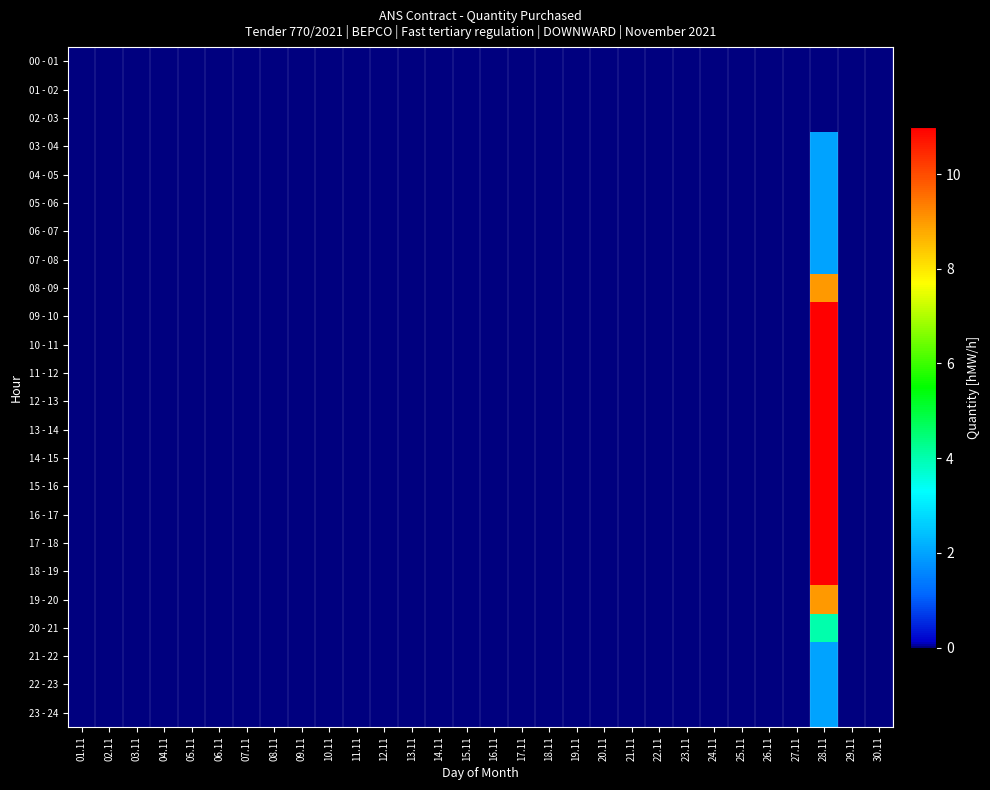

Reading left to right, transcribe all the data shown in this chart.

00 - 01: 01.11=0	02.11=0	03.11=0	04.11=0	05.11=0	06.11=0	07.11=0	08.11=0	09.11=0	10.11=0	11.11=0	12.11=0	13.11=0	14.11=0	15.11=0	16.11=0	17.11=0	18.11=0	19.11=0	20.11=0	21.11=0	22.11=0	23.11=0	24.11=0	25.11=0	26.11=0	27.11=0	28.11=0	29.11=0	30.11=0
01 - 02: 01.11=0	02.11=0	03.11=0	04.11=0	05.11=0	06.11=0	07.11=0	08.11=0	09.11=0	10.11=0	11.11=0	12.11=0	13.11=0	14.11=0	15.11=0	16.11=0	17.11=0	18.11=0	19.11=0	20.11=0	21.11=0	22.11=0	23.11=0	24.11=0	25.11=0	26.11=0	27.11=0	28.11=0	29.11=0	30.11=0
02 - 03: 01.11=0	02.11=0	03.11=0	04.11=0	05.11=0	06.11=0	07.11=0	08.11=0	09.11=0	10.11=0	11.11=0	12.11=0	13.11=0	14.11=0	15.11=0	16.11=0	17.11=0	18.11=0	19.11=0	20.11=0	21.11=0	22.11=0	23.11=0	24.11=0	25.11=0	26.11=0	27.11=0	28.11=0	29.11=0	30.11=0
03 - 04: 01.11=0	02.11=0	03.11=0	04.11=0	05.11=0	06.11=0	07.11=0	08.11=0	09.11=0	10.11=0	11.11=0	12.11=0	13.11=0	14.11=0	15.11=0	16.11=0	17.11=0	18.11=0	19.11=0	20.11=0	21.11=0	22.11=0	23.11=0	24.11=0	25.11=0	26.11=0	27.11=0	28.11=2	29.11=0	30.11=0
04 - 05: 01.11=0	02.11=0	03.11=0	04.11=0	05.11=0	06.11=0	07.11=0	08.11=0	09.11=0	10.11=0	11.11=0	12.11=0	13.11=0	14.11=0	15.11=0	16.11=0	17.11=0	18.11=0	19.11=0	20.11=0	21.11=0	22.11=0	23.11=0	24.11=0	25.11=0	26.11=0	27.11=0	28.11=2	29.11=0	30.11=0
05 - 06: 01.11=0	02.11=0	03.11=0	04.11=0	05.11=0	06.11=0	07.11=0	08.11=0	09.11=0	10.11=0	11.11=0	12.11=0	13.11=0	14.11=0	15.11=0	16.11=0	17.11=0	18.11=0	19.11=0	20.11=0	21.11=0	22.11=0	23.11=0	24.11=0	25.11=0	26.11=0	27.11=0	28.11=2	29.11=0	30.11=0
06 - 07: 01.11=0	02.11=0	03.11=0	04.11=0	05.11=0	06.11=0	07.11=0	08.11=0	09.11=0	10.11=0	11.11=0	12.11=0	13.11=0	14.11=0	15.11=0	16.11=0	17.11=0	18.11=0	19.11=0	20.11=0	21.11=0	22.11=0	23.11=0	24.11=0	25.11=0	26.11=0	27.11=0	28.11=2	29.11=0	30.11=0
07 - 08: 01.11=0	02.11=0	03.11=0	04.11=0	05.11=0	06.11=0	07.11=0	08.11=0	09.11=0	10.11=0	11.11=0	12.11=0	13.11=0	14.11=0	15.11=0	16.11=0	17.11=0	18.11=0	19.11=0	20.11=0	21.11=0	22.11=0	23.11=0	24.11=0	25.11=0	26.11=0	27.11=0	28.11=2	29.11=0	30.11=0
08 - 09: 01.11=0	02.11=0	03.11=0	04.11=0	05.11=0	06.11=0	07.11=0	08.11=0	09.11=0	10.11=0	11.11=0	12.11=0	13.11=0	14.11=0	15.11=0	16.11=0	17.11=0	18.11=0	19.11=0	20.11=0	21.11=0	22.11=0	23.11=0	24.11=0	25.11=0	26.11=0	27.11=0	28.11=9	29.11=0	30.11=0
09 - 10: 01.11=0	02.11=0	03.11=0	04.11=0	05.11=0	06.11=0	07.11=0	08.11=0	09.11=0	10.11=0	11.11=0	12.11=0	13.11=0	14.11=0	15.11=0	16.11=0	17.11=0	18.11=0	19.11=0	20.11=0	21.11=0	22.11=0	23.11=0	24.11=0	25.11=0	26.11=0	27.11=0	28.11=11	29.11=0	30.11=0
10 - 11: 01.11=0	02.11=0	03.11=0	04.11=0	05.11=0	06.11=0	07.11=0	08.11=0	09.11=0	10.11=0	11.11=0	12.11=0	13.11=0	14.11=0	15.11=0	16.11=0	17.11=0	18.11=0	19.11=0	20.11=0	21.11=0	22.11=0	23.11=0	24.11=0	25.11=0	26.11=0	27.11=0	28.11=11	29.11=0	30.11=0
11 - 12: 01.11=0	02.11=0	03.11=0	04.11=0	05.11=0	06.11=0	07.11=0	08.11=0	09.11=0	10.11=0	11.11=0	12.11=0	13.11=0	14.11=0	15.11=0	16.11=0	17.11=0	18.11=0	19.11=0	20.11=0	21.11=0	22.11=0	23.11=0	24.11=0	25.11=0	26.11=0	27.11=0	28.11=11	29.11=0	30.11=0
12 - 13: 01.11=0	02.11=0	03.11=0	04.11=0	05.11=0	06.11=0	07.11=0	08.11=0	09.11=0	10.11=0	11.11=0	12.11=0	13.11=0	14.11=0	15.11=0	16.11=0	17.11=0	18.11=0	19.11=0	20.11=0	21.11=0	22.11=0	23.11=0	24.11=0	25.11=0	26.11=0	27.11=0	28.11=11	29.11=0	30.11=0
13 - 14: 01.11=0	02.11=0	03.11=0	04.11=0	05.11=0	06.11=0	07.11=0	08.11=0	09.11=0	10.11=0	11.11=0	12.11=0	13.11=0	14.11=0	15.11=0	16.11=0	17.11=0	18.11=0	19.11=0	20.11=0	21.11=0	22.11=0	23.11=0	24.11=0	25.11=0	26.11=0	27.11=0	28.11=11	29.11=0	30.11=0
14 - 15: 01.11=0	02.11=0	03.11=0	04.11=0	05.11=0	06.11=0	07.11=0	08.11=0	09.11=0	10.11=0	11.11=0	12.11=0	13.11=0	14.11=0	15.11=0	16.11=0	17.11=0	18.11=0	19.11=0	20.11=0	21.11=0	22.11=0	23.11=0	24.11=0	25.11=0	26.11=0	27.11=0	28.11=11	29.11=0	30.11=0
15 - 16: 01.11=0	02.11=0	03.11=0	04.11=0	05.11=0	06.11=0	07.11=0	08.11=0	09.11=0	10.11=0	11.11=0	12.11=0	13.11=0	14.11=0	15.11=0	16.11=0	17.11=0	18.11=0	19.11=0	20.11=0	21.11=0	22.11=0	23.11=0	24.11=0	25.11=0	26.11=0	27.11=0	28.11=11	29.11=0	30.11=0
16 - 17: 01.11=0	02.11=0	03.11=0	04.11=0	05.11=0	06.11=0	07.11=0	08.11=0	09.11=0	10.11=0	11.11=0	12.11=0	13.11=0	14.11=0	15.11=0	16.11=0	17.11=0	18.11=0	19.11=0	20.11=0	21.11=0	22.11=0	23.11=0	24.11=0	25.11=0	26.11=0	27.11=0	28.11=11	29.11=0	30.11=0
17 - 18: 01.11=0	02.11=0	03.11=0	04.11=0	05.11=0	06.11=0	07.11=0	08.11=0	09.11=0	10.11=0	11.11=0	12.11=0	13.11=0	14.11=0	15.11=0	16.11=0	17.11=0	18.11=0	19.11=0	20.11=0	21.11=0	22.11=0	23.11=0	24.11=0	25.11=0	26.11=0	27.11=0	28.11=11	29.11=0	30.11=0
18 - 19: 01.11=0	02.11=0	03.11=0	04.11=0	05.11=0	06.11=0	07.11=0	08.11=0	09.11=0	10.11=0	11.11=0	12.11=0	13.11=0	14.11=0	15.11=0	16.11=0	17.11=0	18.11=0	19.11=0	20.11=0	21.11=0	22.11=0	23.11=0	24.11=0	25.11=0	26.11=0	27.11=0	28.11=11	29.11=0	30.11=0
19 - 20: 01.11=0	02.11=0	03.11=0	04.11=0	05.11=0	06.11=0	07.11=0	08.11=0	09.11=0	10.11=0	11.11=0	12.11=0	13.11=0	14.11=0	15.11=0	16.11=0	17.11=0	18.11=0	19.11=0	20.11=0	21.11=0	22.11=0	23.11=0	24.11=0	25.11=0	26.11=0	27.11=0	28.11=9	29.11=0	30.11=0
20 - 21: 01.11=0	02.11=0	03.11=0	04.11=0	05.11=0	06.11=0	07.11=0	08.11=0	09.11=0	10.11=0	11.11=0	12.11=0	13.11=0	14.11=0	15.11=0	16.11=0	17.11=0	18.11=0	19.11=0	20.11=0	21.11=0	22.11=0	23.11=0	24.11=0	25.11=0	26.11=0	27.11=0	28.11=4	29.11=0	30.11=0
21 - 22: 01.11=0	02.11=0	03.11=0	04.11=0	05.11=0	06.11=0	07.11=0	08.11=0	09.11=0	10.11=0	11.11=0	12.11=0	13.11=0	14.11=0	15.11=0	16.11=0	17.11=0	18.11=0	19.11=0	20.11=0	21.11=0	22.11=0	23.11=0	24.11=0	25.11=0	26.11=0	27.11=0	28.11=2	29.11=0	30.11=0
22 - 23: 01.11=0	02.11=0	03.11=0	04.11=0	05.11=0	06.11=0	07.11=0	08.11=0	09.11=0	10.11=0	11.11=0	12.11=0	13.11=0	14.11=0	15.11=0	16.11=0	17.11=0	18.11=0	19.11=0	20.11=0	21.11=0	22.11=0	23.11=0	24.11=0	25.11=0	26.11=0	27.11=0	28.11=2	29.11=0	30.11=0
23 - 24: 01.11=0	02.11=0	03.11=0	04.11=0	05.11=0	06.11=0	07.11=0	08.11=0	09.11=0	10.11=0	11.11=0	12.11=0	13.11=0	14.11=0	15.11=0	16.11=0	17.11=0	18.11=0	19.11=0	20.11=0	21.11=0	22.11=0	23.11=0	24.11=0	25.11=0	26.11=0	27.11=0	28.11=2	29.11=0	30.11=0